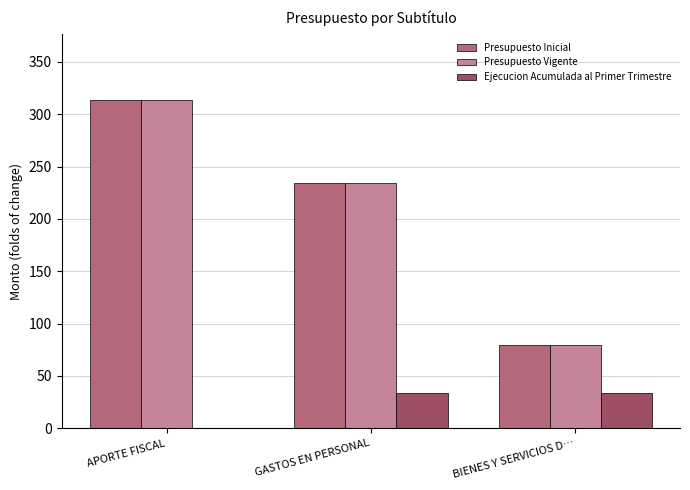

Reading right to left, list all the values displayed in this chart.

Presupuesto Inicial: BIENES Y SERVICIOS D…=80	GASTOS EN PERSONAL=234	APORTE FISCAL=314
Presupuesto Vigente: BIENES Y SERVICIOS D…=80	GASTOS EN PERSONAL=234	APORTE FISCAL=314
Ejecucion Acumulada al Primer Trimestre: BIENES Y SERVICIOS D…=34	GASTOS EN PERSONAL=34	APORTE FISCAL=0